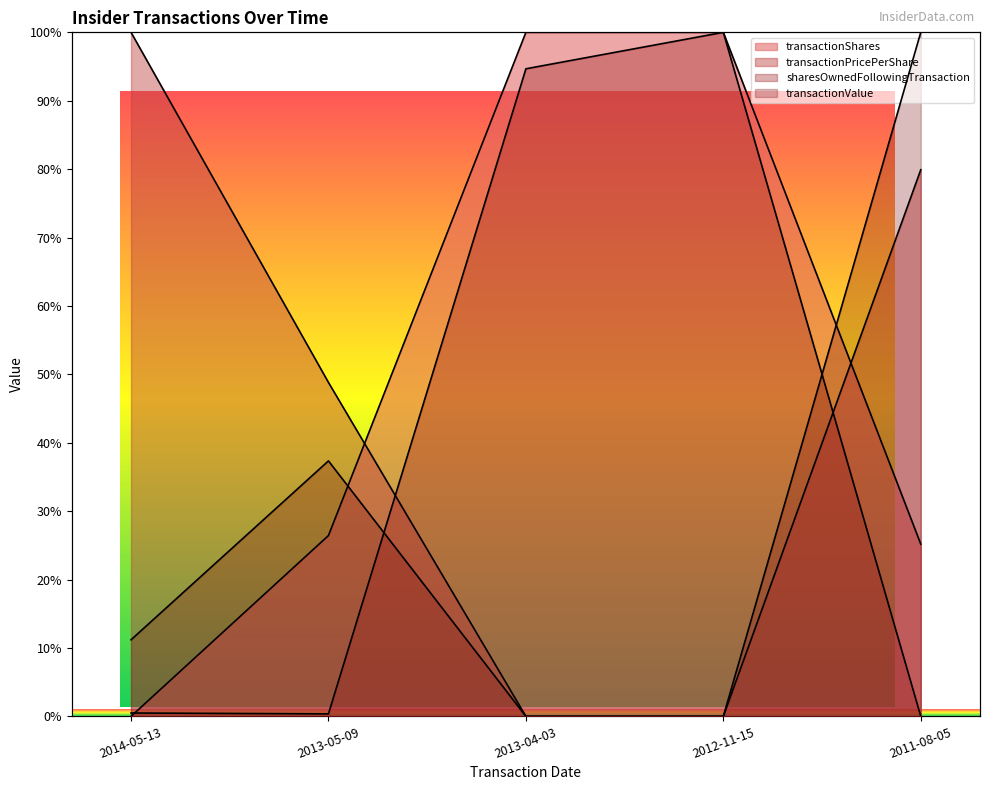

What is the total value across all series at 2011-08-05?

205.1